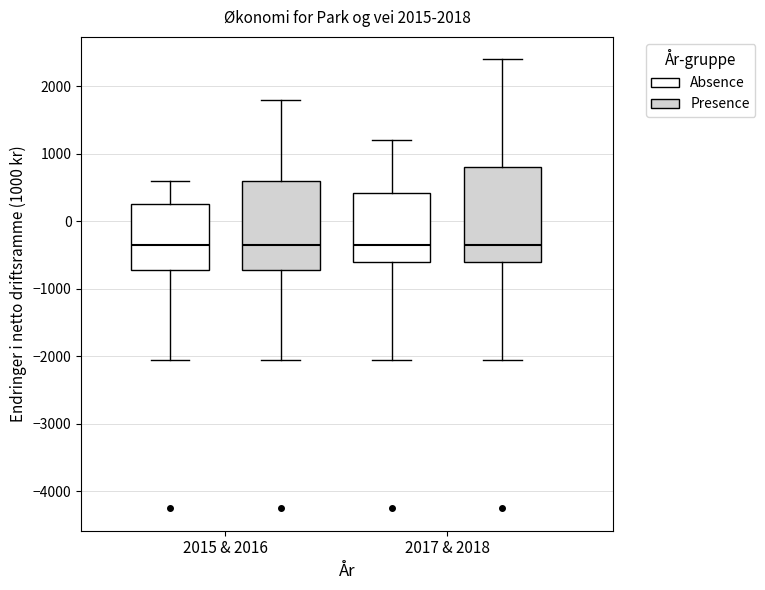

Reading left to right, read every box against the y-axis: the position of its median line, the range the box covers, and the ends of its whiskers. The values are not printed on the chart, so give them approximately, as read against the axis.

2015 & 2016 (Absence): median -300, box -700 to 300, whiskers -2000 to 600
2015 & 2016 (Presence): median -300, box -700 to 600, whiskers -2000 to 1800
2017 & 2018 (Absence): median -300, box -600 to 400, whiskers -2000 to 1200
2017 & 2018 (Presence): median -300, box -600 to 800, whiskers -2000 to 2400